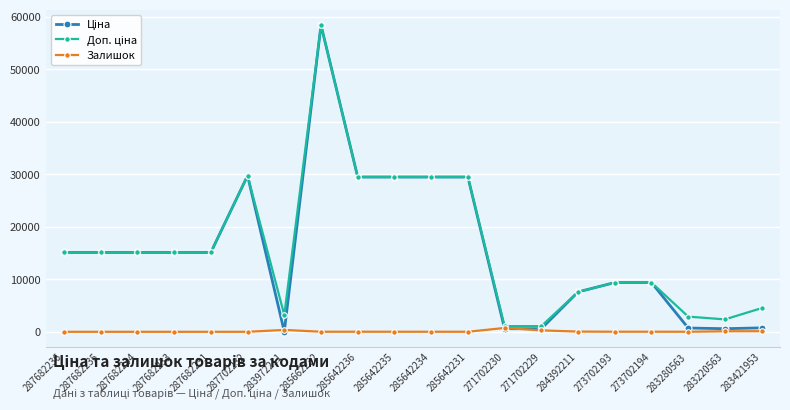

At which label does Залишок first exceed 14?

283972211